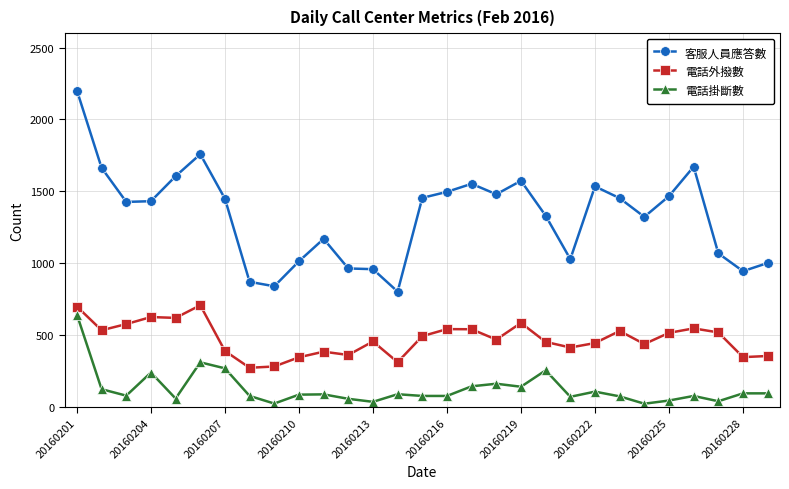

Which series has the largest total across all categories?

客服人員應答數